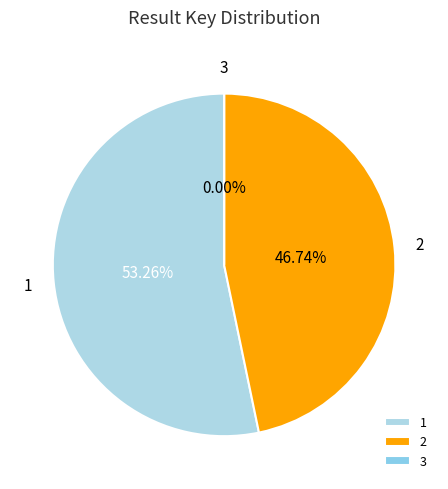

Does 1 account for over 50% of the chart?

Yes